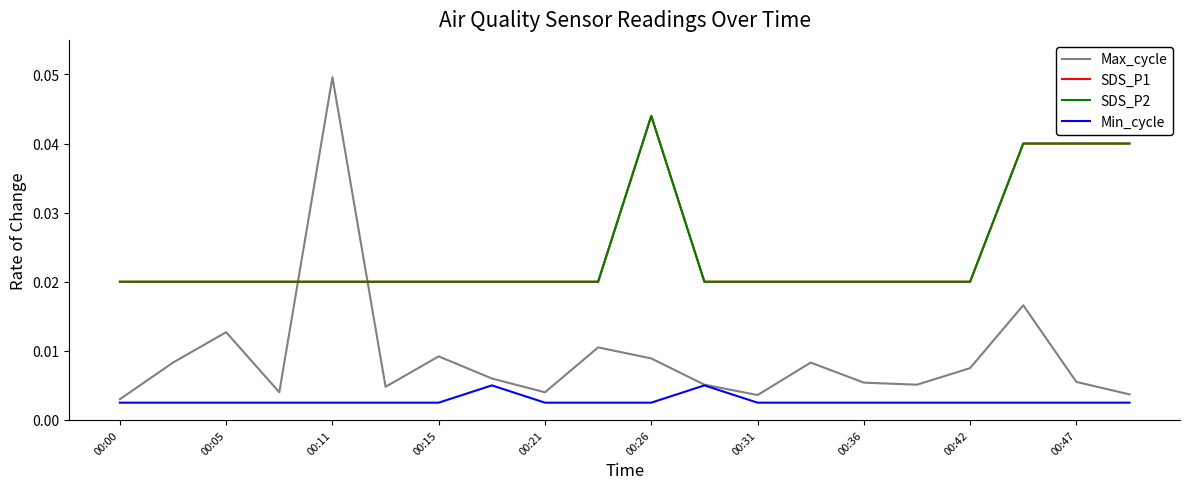

True or false: SDS_P2 has more than 1 interior local peaks.

False